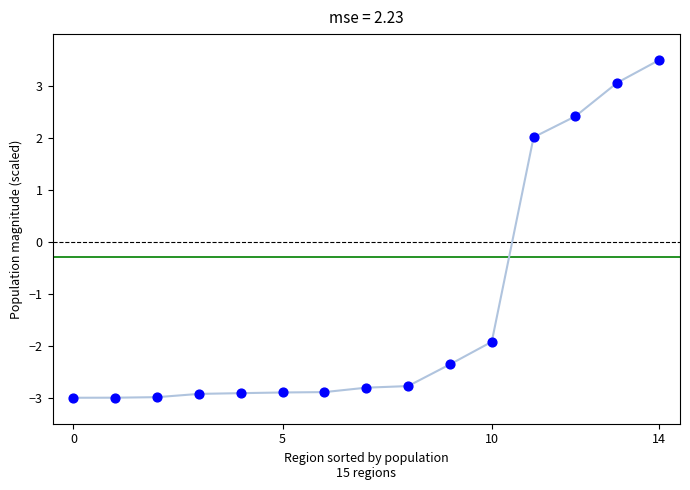

What is the smallest value displayed?

-3.0